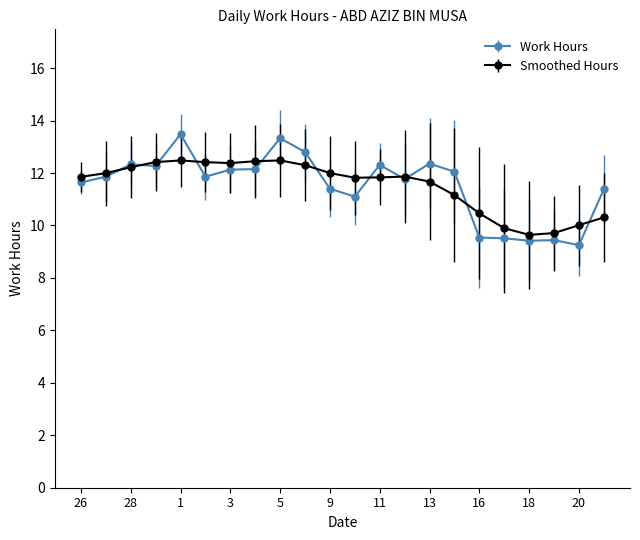

True or false: Smoothed Hours has more than 0 points higher than both neighbors.

True